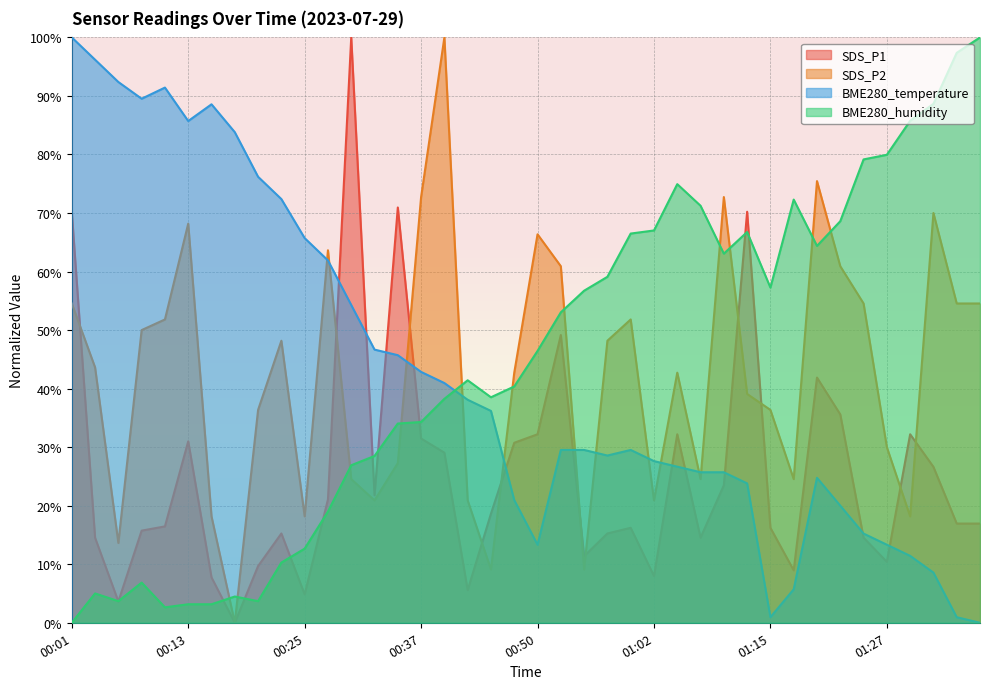

How many categories are shown in the chart?

40